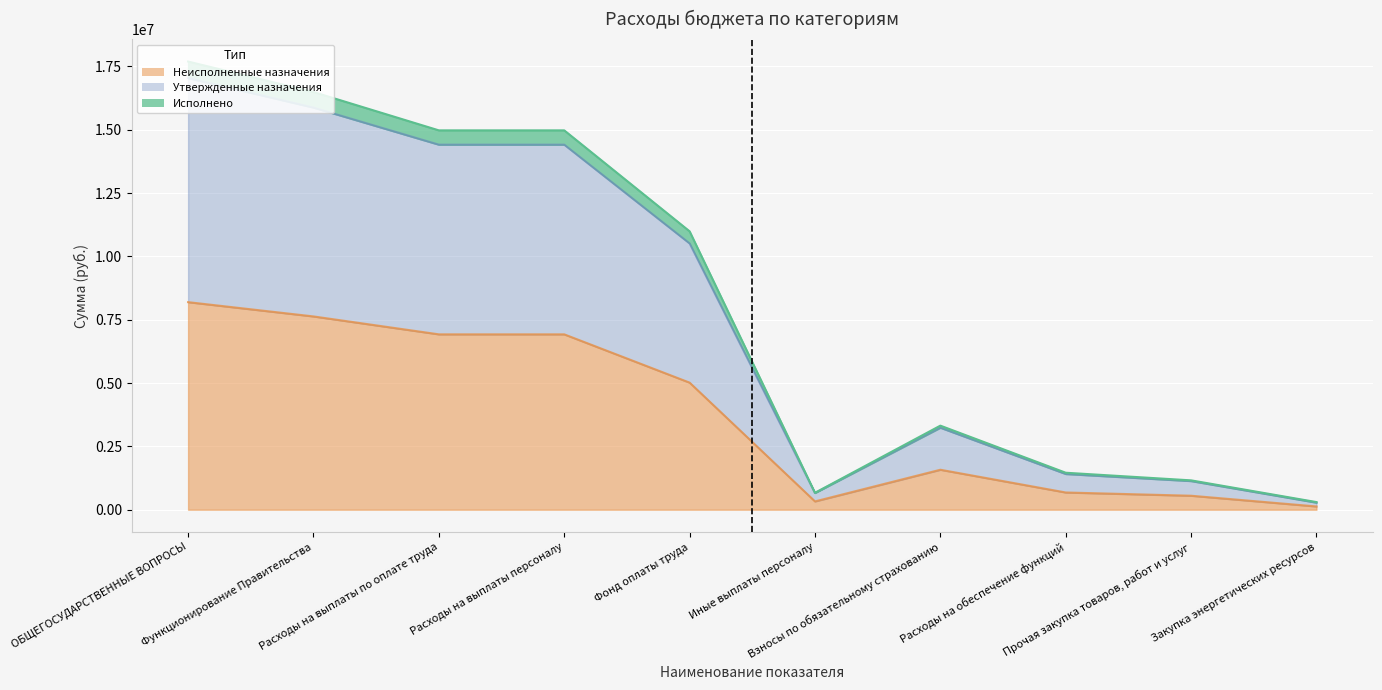

What is the sum of all Утвержденные назначения values?

82018600.0